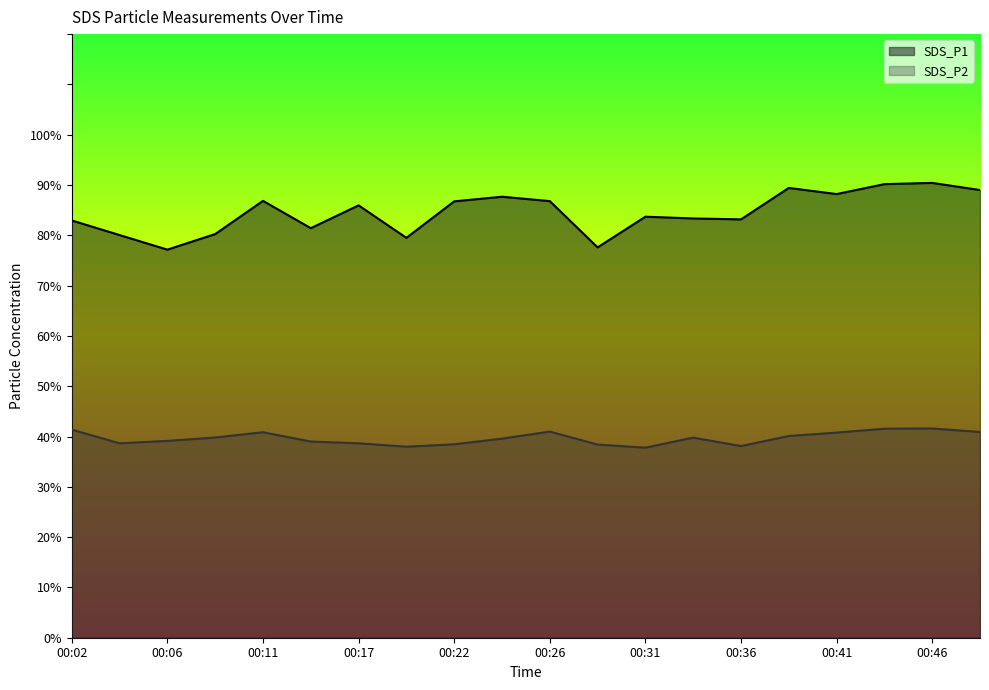

True or false: SDS_P2 and SDS_P1 cross at least once.

False